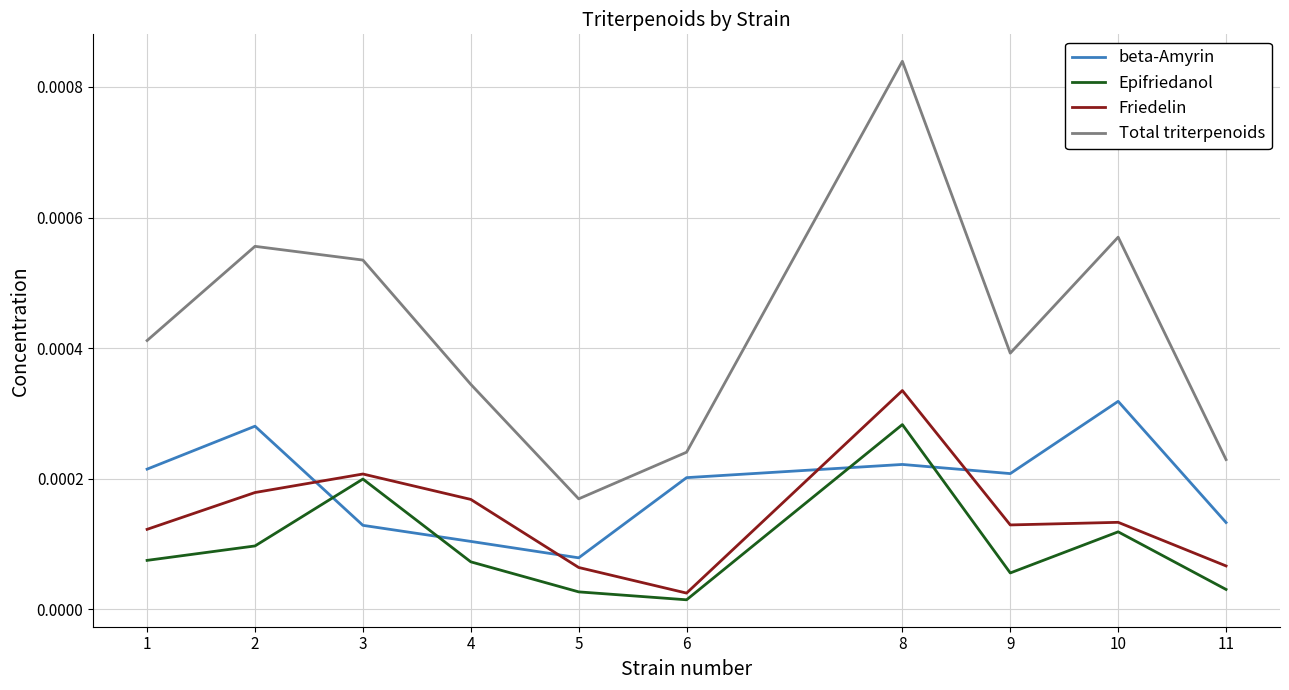

At which label does Friedelin reach its peak?

8